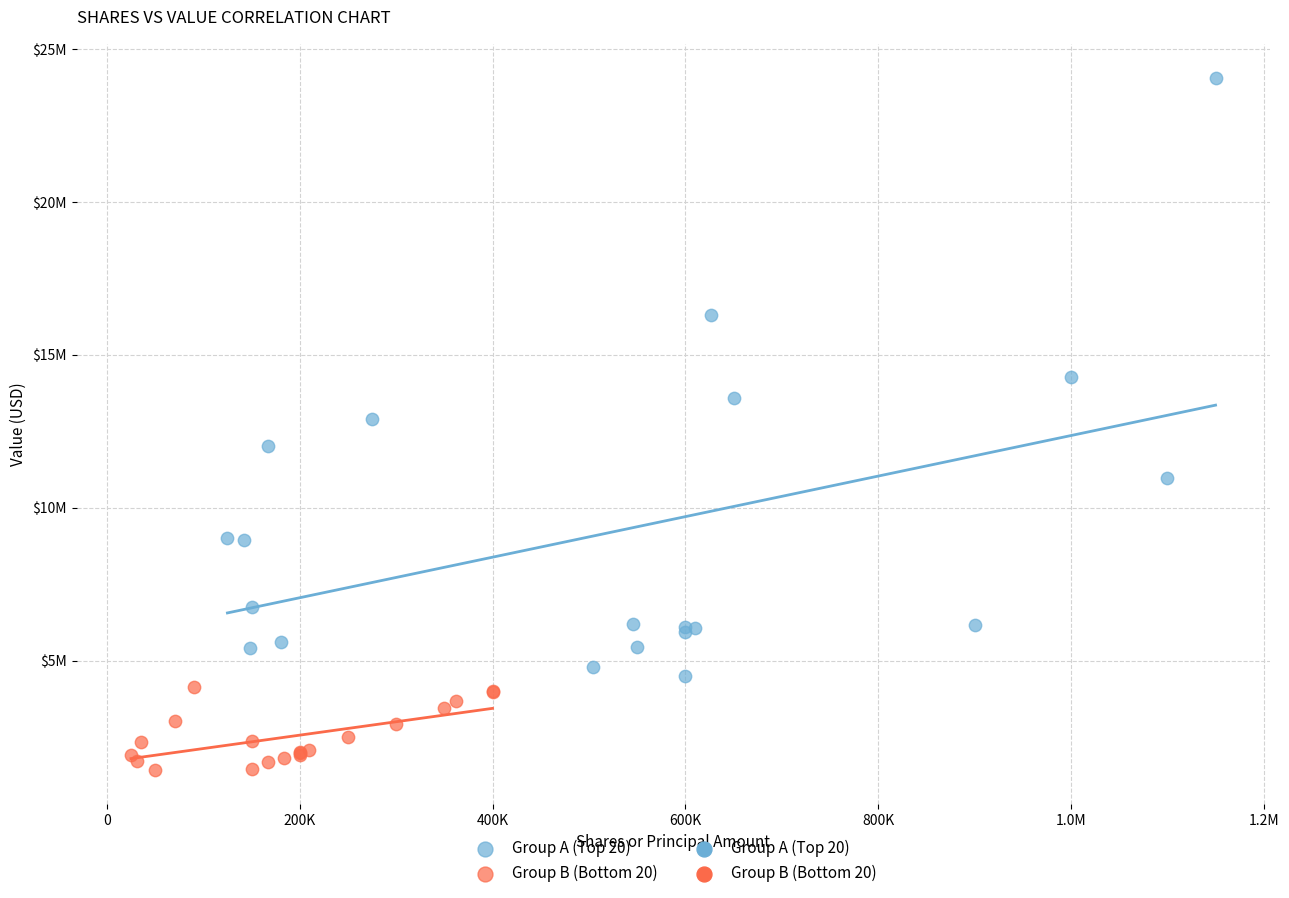

Which series has the largest Y range (max minus min)?

Group A (Top 20)